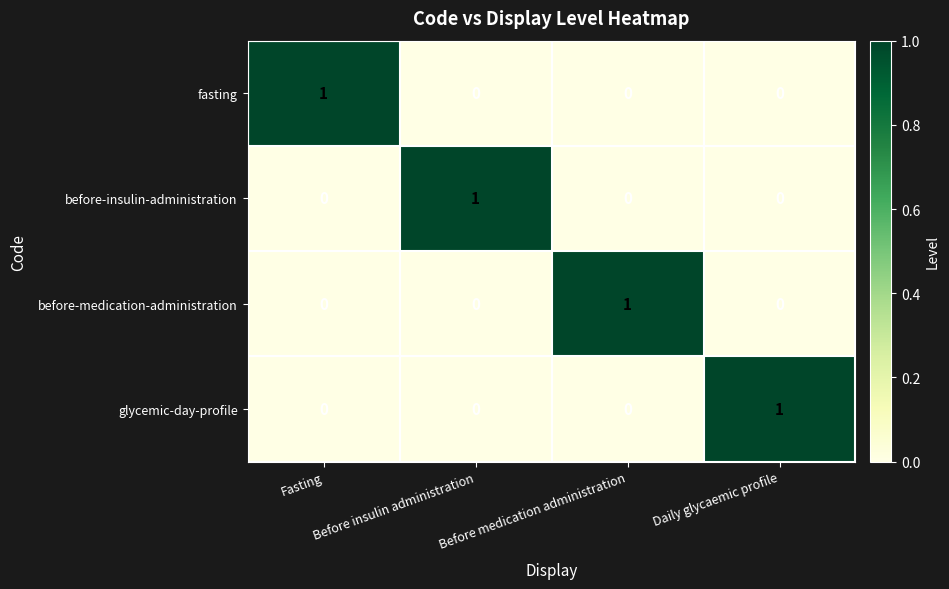

The value of glycemic-day-profile at Before insulin administration is 0. True or false?

True